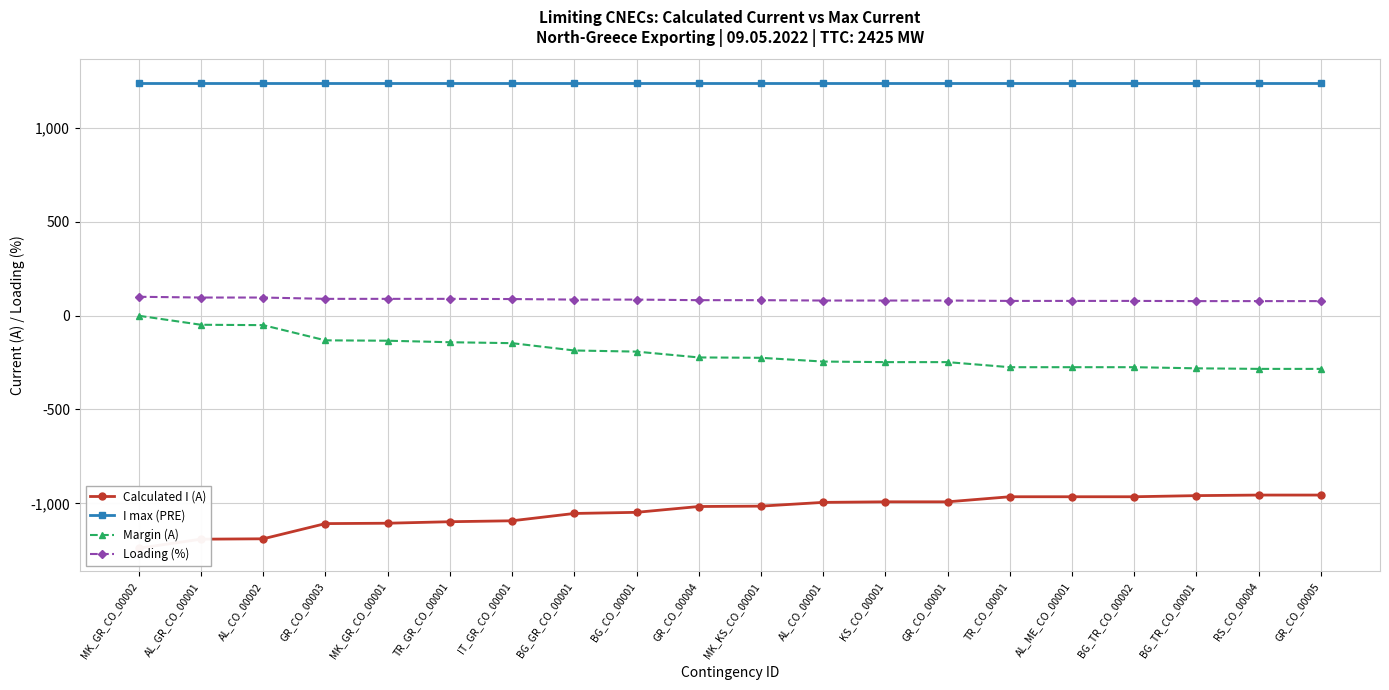

What is the total value across all series at KS_CO_00001?

80